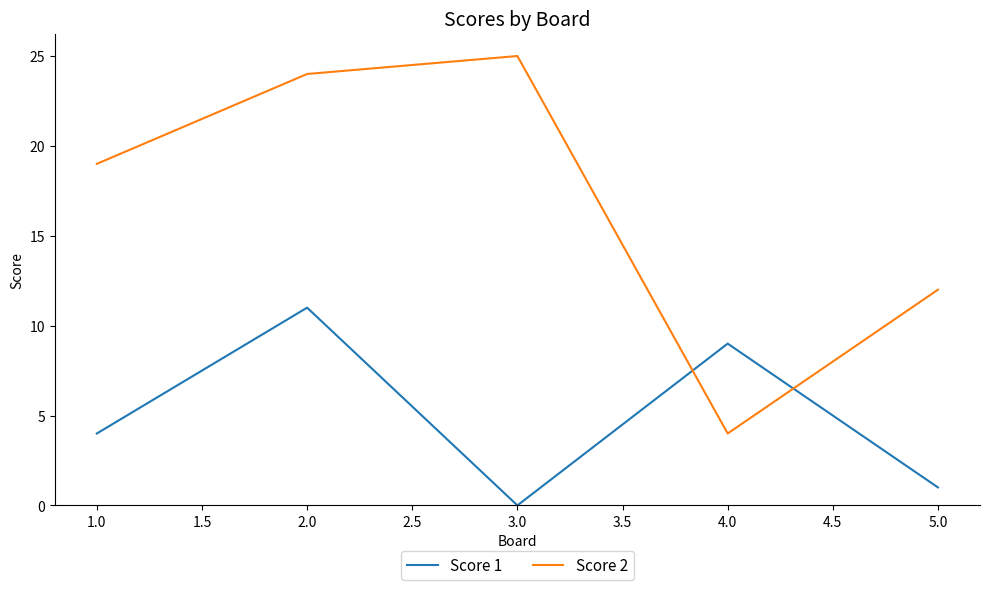

Where is the first local minimum for Score 2?

4.0